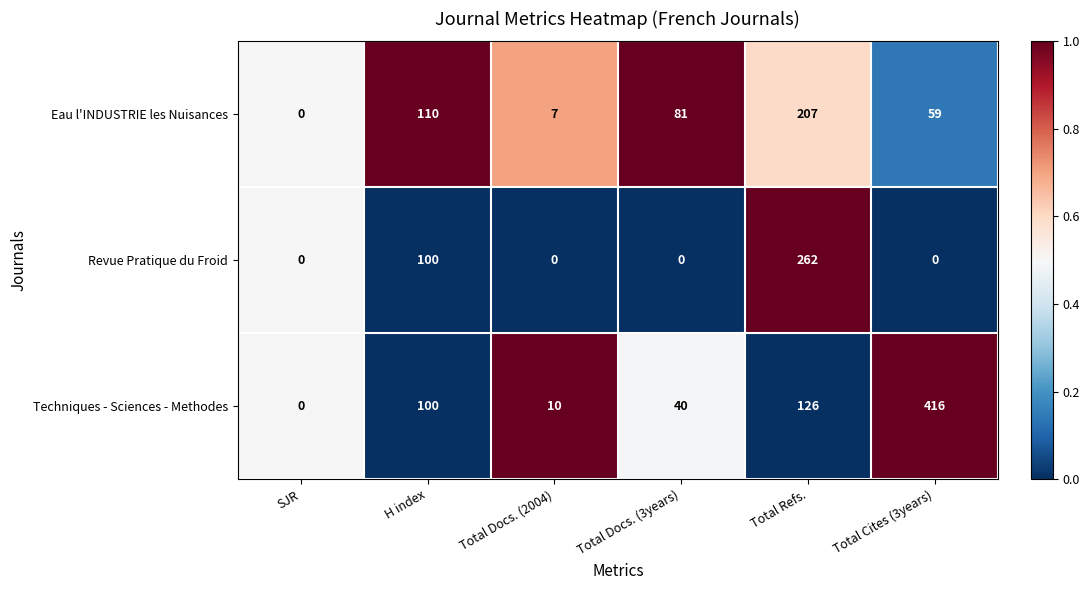

What is the total value across all series at Total Cites (3years)?

475